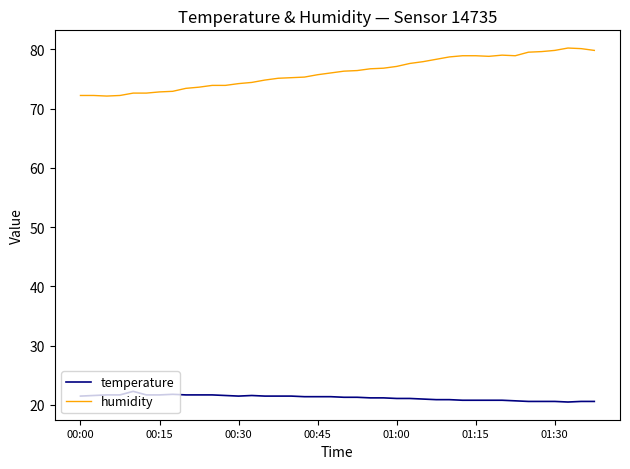

True or false: temperature and humidity cross at least once.

False